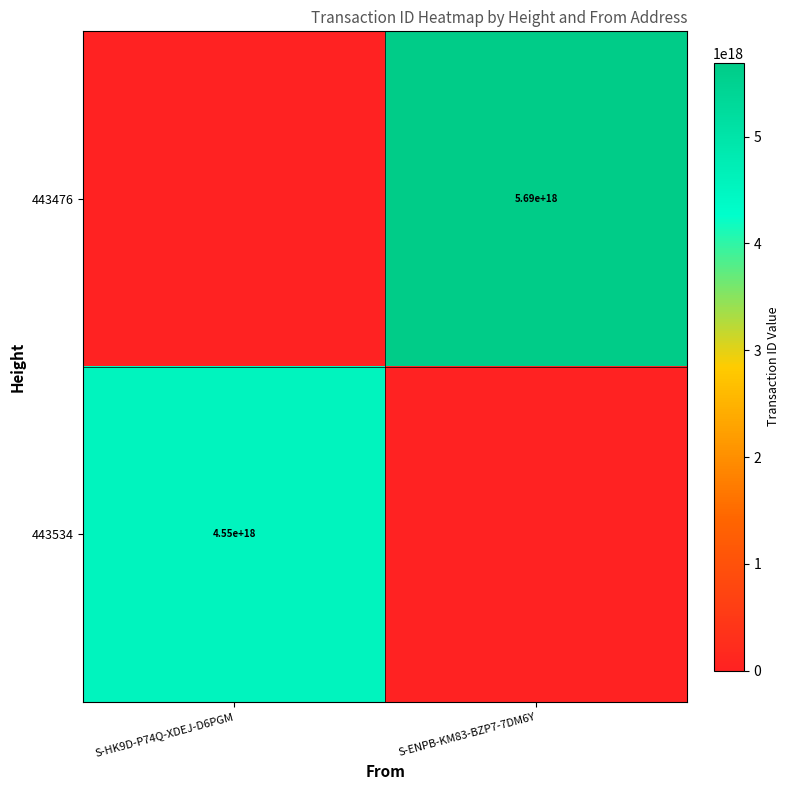

The 443534 series shows 4550000000000000000 at S-HK9D-P74Q-XDEJ-D6PGM. True or false?

True